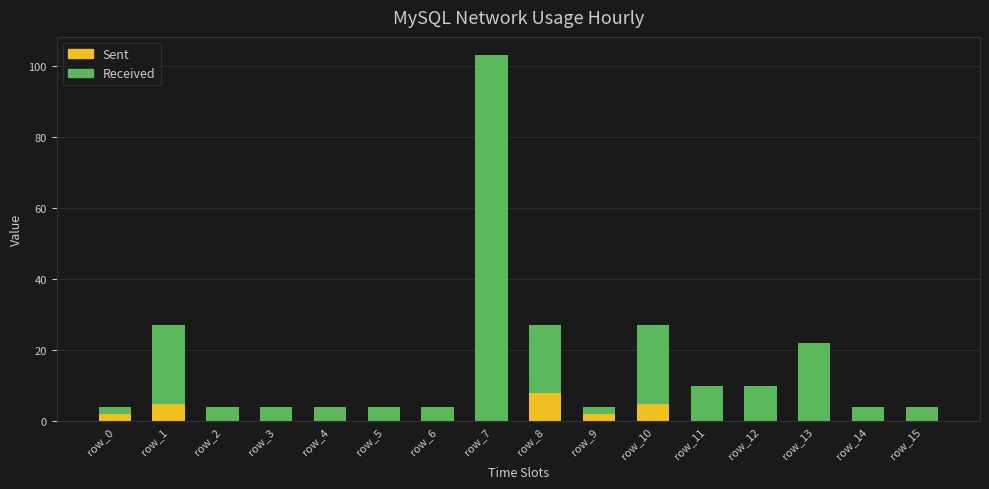

At which category is the sum across all series the highest?

row_7